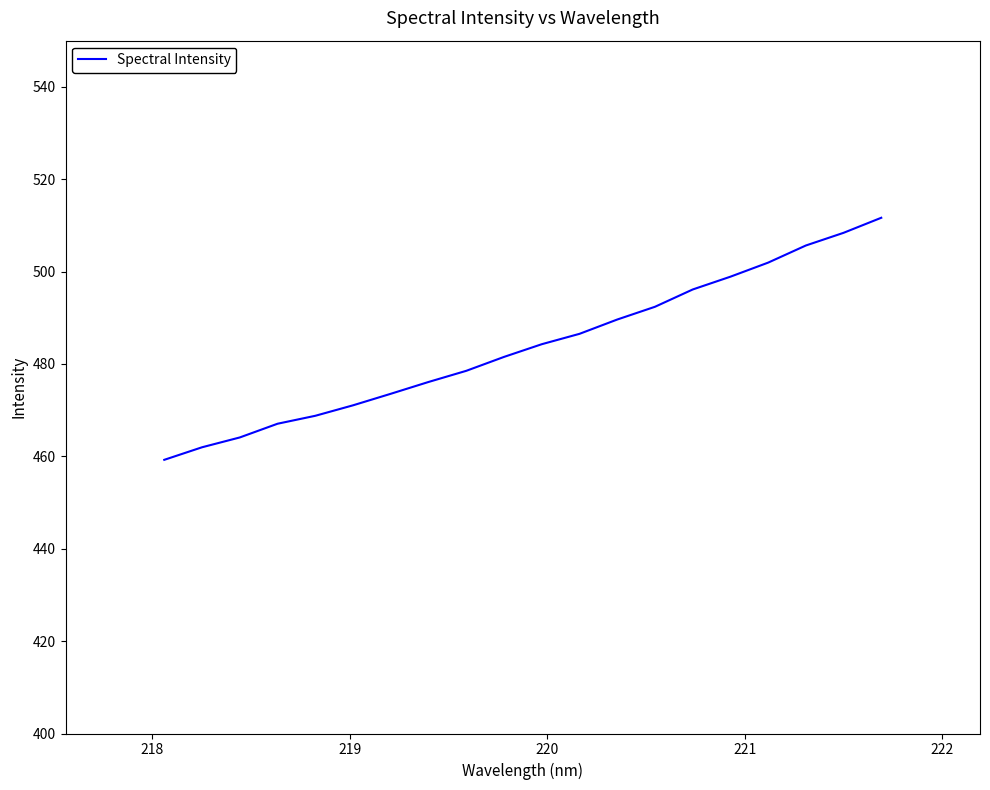

What is the difference between the maximum and minimum values?

52.4